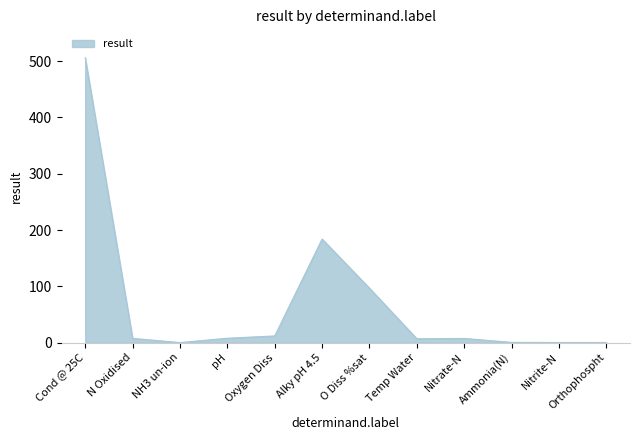

The value at NH3 un-ion is 0.0. True or false?

True